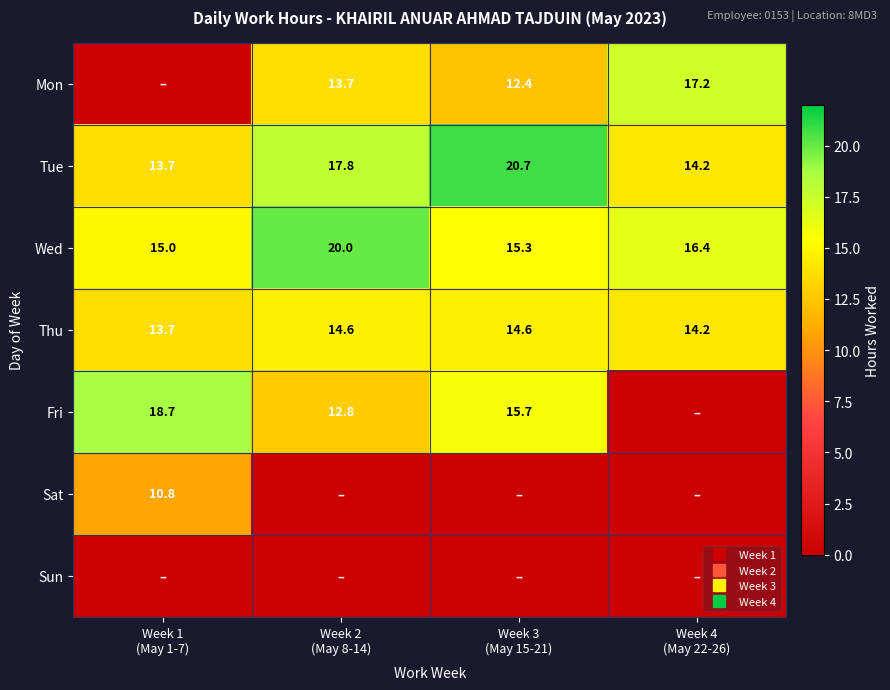

What is the total value across all series at Week 3
(May 15-21)?

78.7